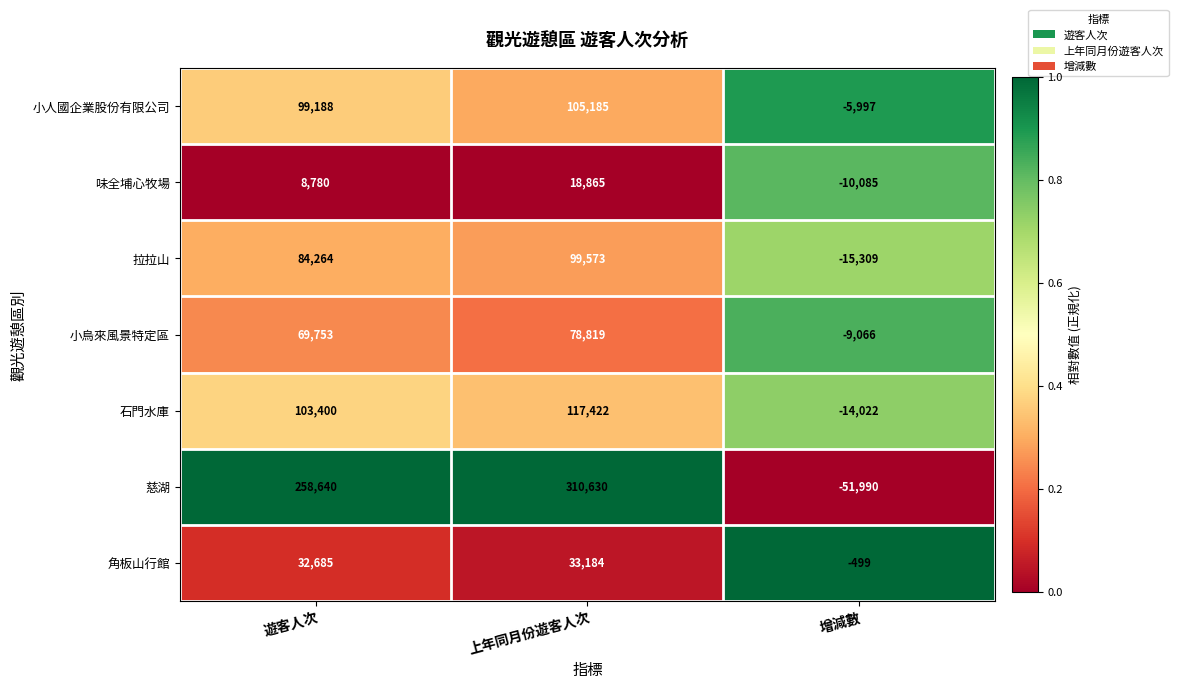

At how many categories does at least one series exceed 0?

2